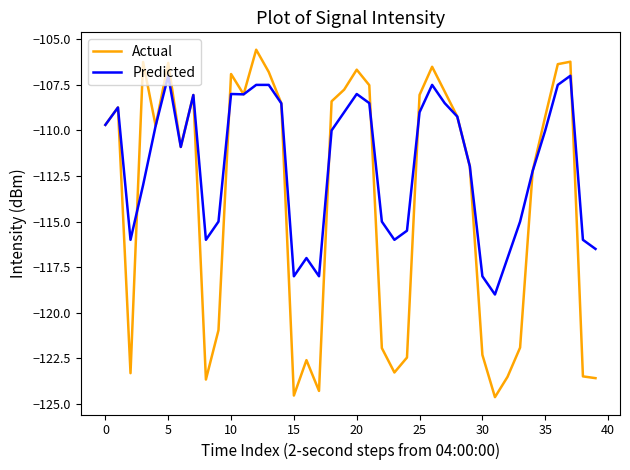

Which series has the largest total across all categories?

Predicted